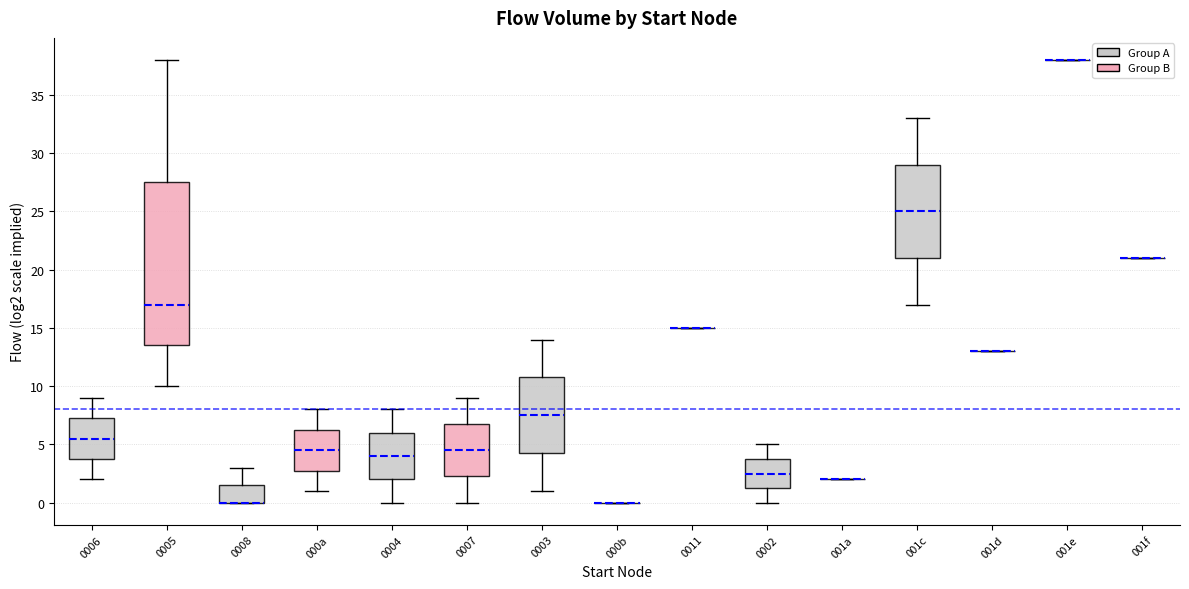

Which box is the tallest, from its lower edge to its upper edge?

0005